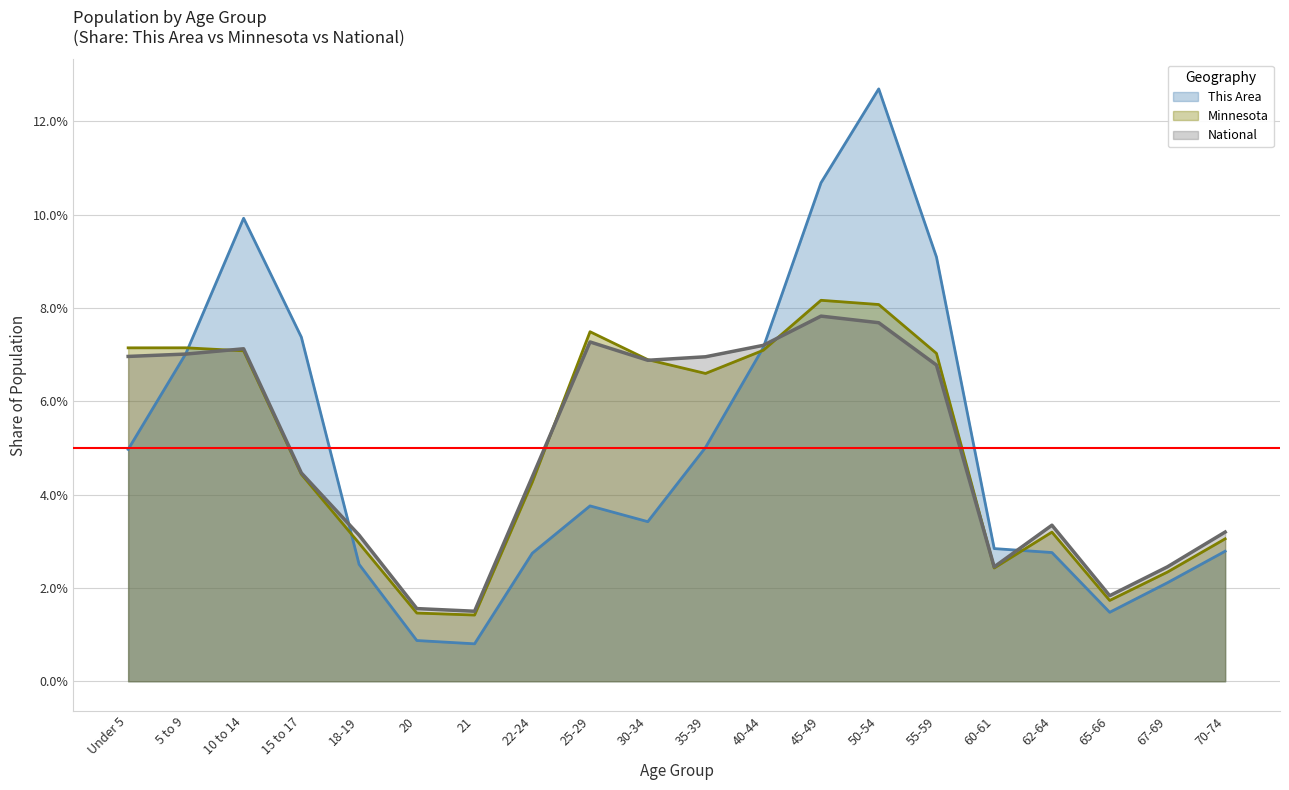

Reading right to left, extract all data points from this chart.

This Area: 0.0	0.0	0.0	0.0	0.0	0.1	0.1	0.1	0.1	0.1	0.0	0.0	0.0	0.0	0.0	0.0	0.1	0.1	0.1	0.0
Minnesota: 0.0	0.0	0.0	0.0	0.0	0.1	0.1	0.1	0.1	0.1	0.1	0.1	0.0	0.0	0.0	0.0	0.0	0.1	0.1	0.1
National: 0.0	0.0	0.0	0.0	0.0	0.1	0.1	0.1	0.1	0.1	0.1	0.1	0.0	0.0	0.0	0.0	0.0	0.1	0.1	0.1